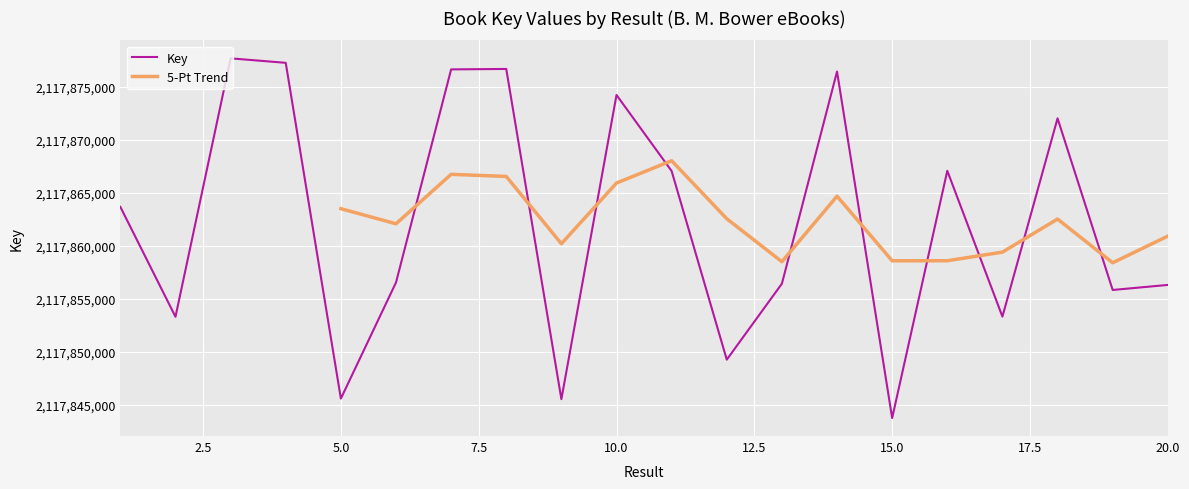

Where does the data first go above 2117863687?

3